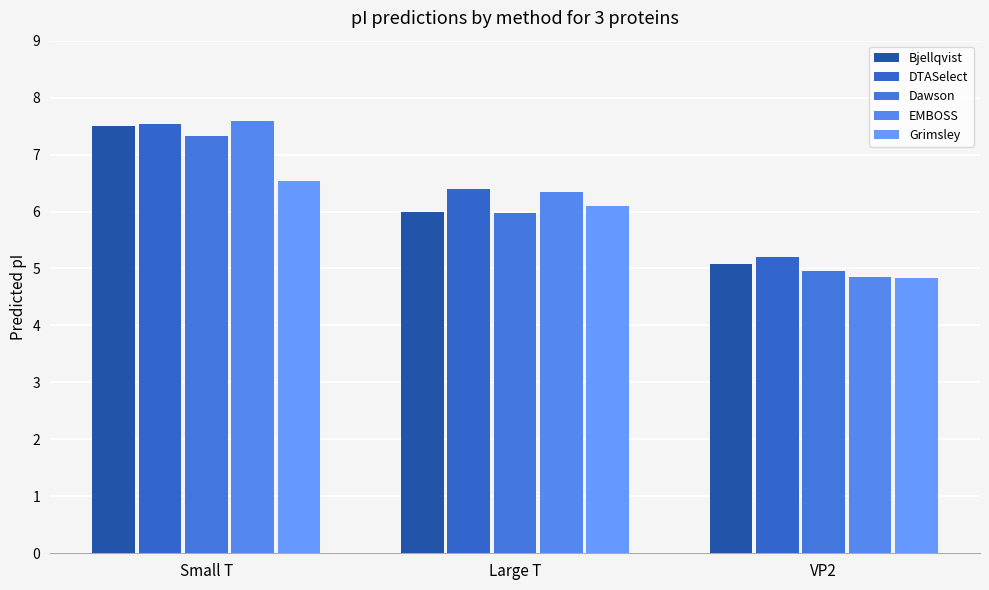

Rank the series at Large T from highest to lowest value.

DTASelect, EMBOSS, Grimsley, Bjellqvist, Dawson